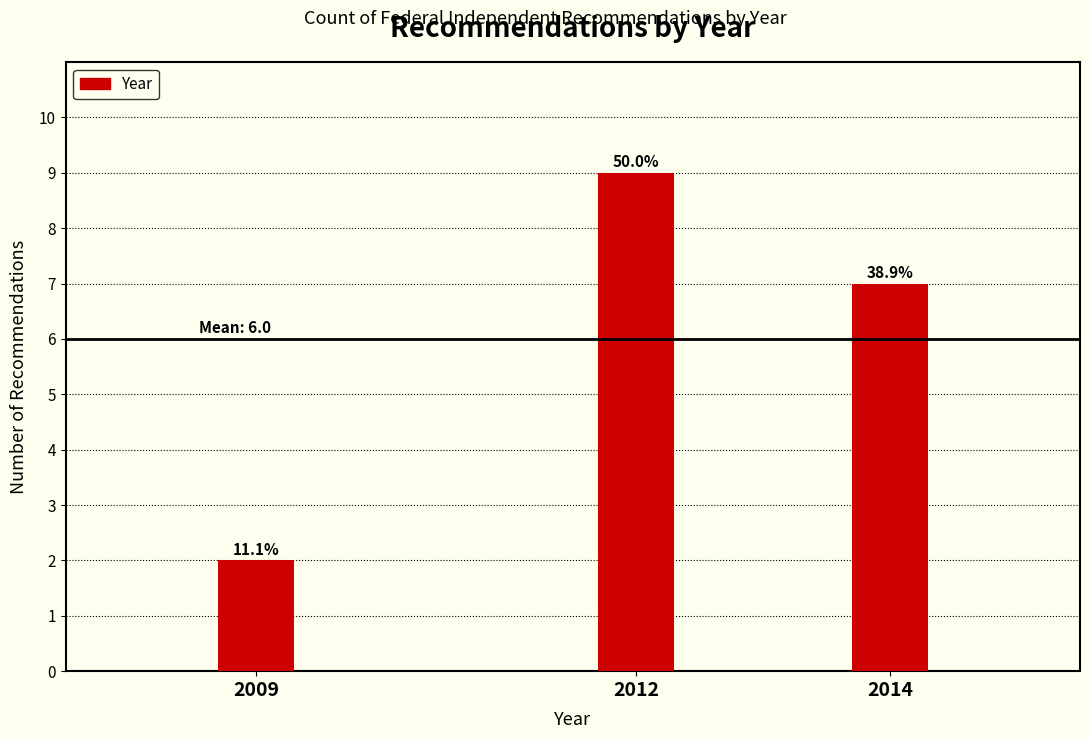

At which category does the chart reach its peak across all series?

2012